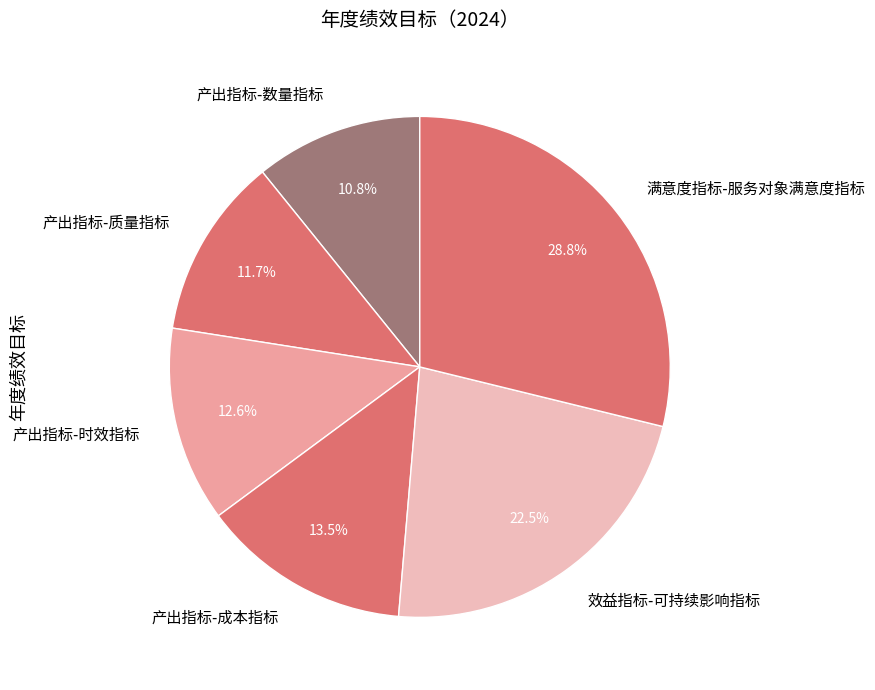

Rank the categories by value from highest to lowest.

满意度指标-服务对象满意度指标, 效益指标-可持续影响指标, 产出指标-成本指标, 产出指标-时效指标, 产出指标-质量指标, 产出指标-数量指标